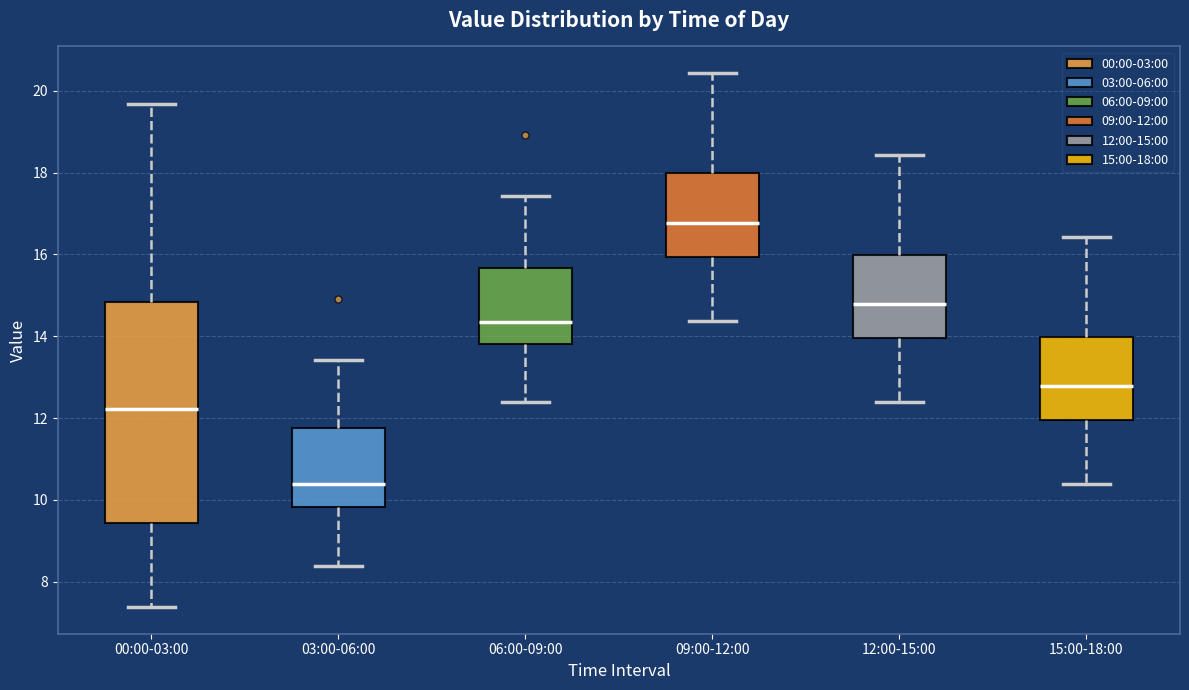

Where is the upper edge of the box for 03:00-06:00 on the y-axis? The values are not printed on the chart, so give them approximately, as read against the axis.

11.8